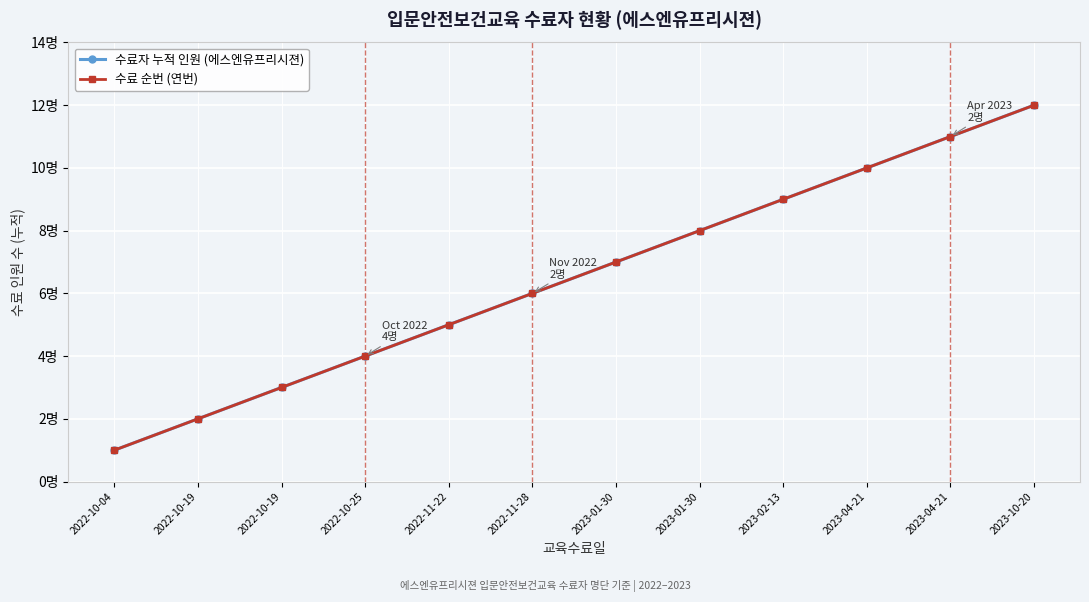

What is the difference between the 수료 순번 (연번) values at 2022-11-28 and 2023-10-20?

6